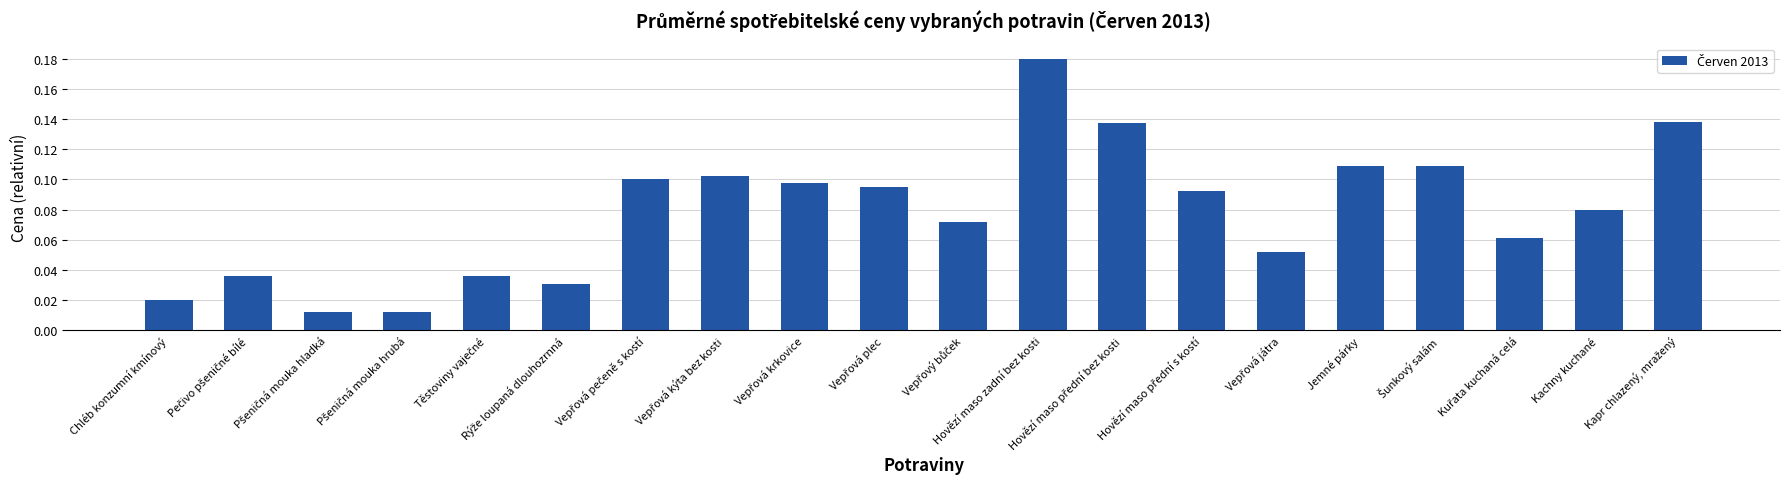

What is the sum of all values?

1.6